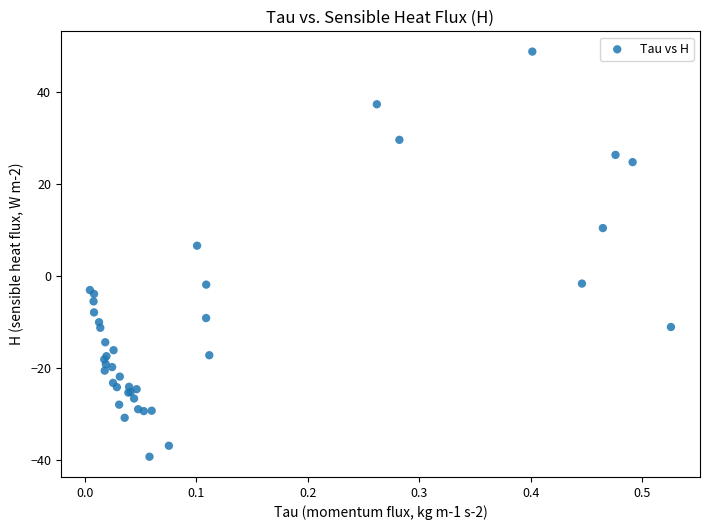

What Y value in the scatter plot is closest to 4?

6.5